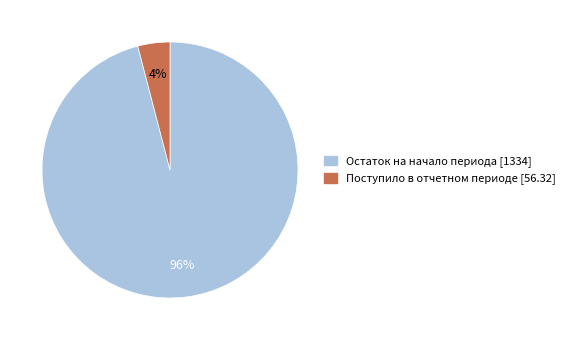

Is there any slice that represents more than half of the pie?

Yes